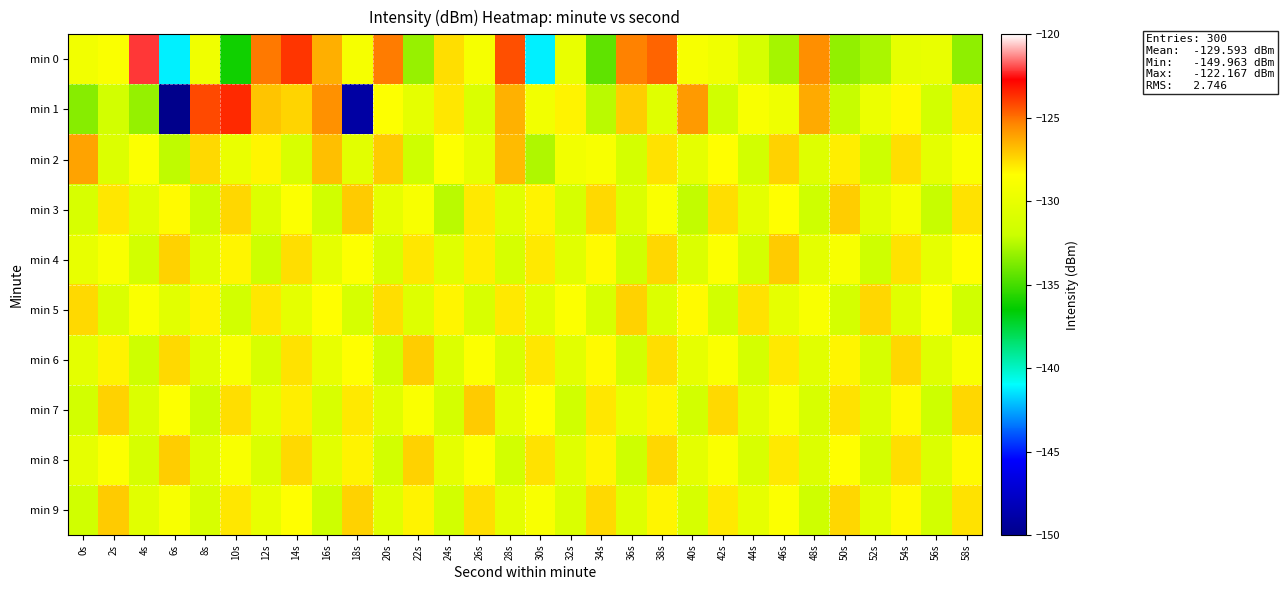

Between 4s and 22s, which series saw the biggest shift?

min 0